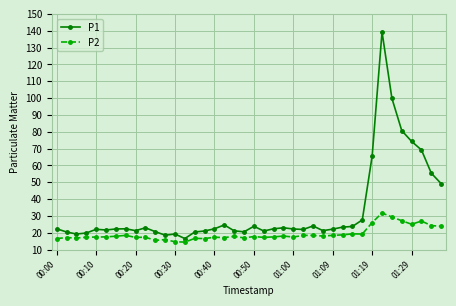

True or false: P2 and P1 intersect in this chart.

False